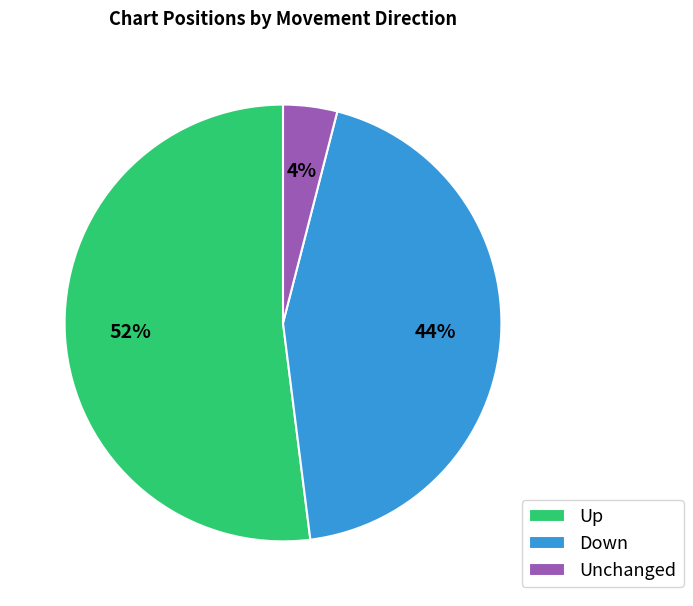

Combined, what portion of the pie is up and down?

96.0%